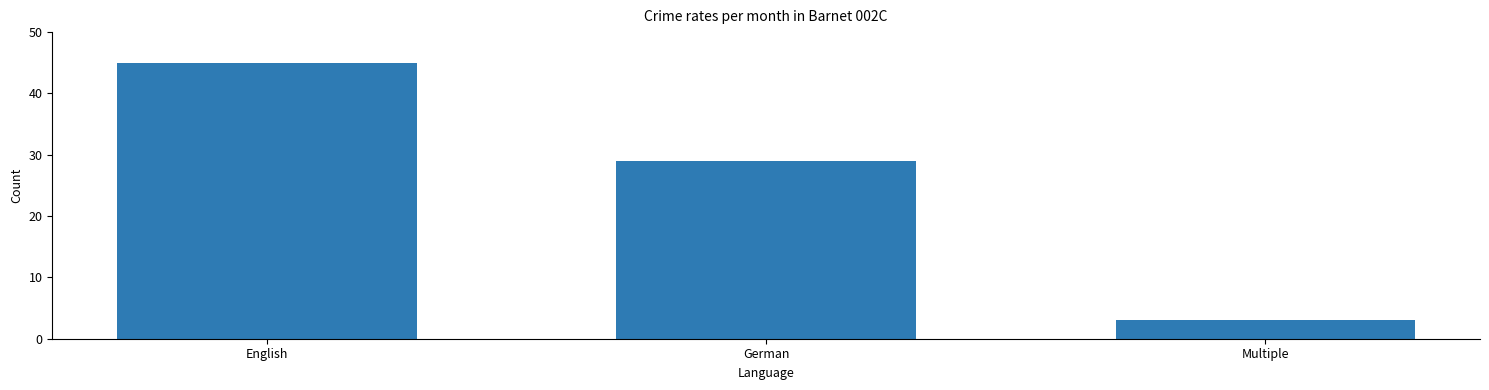

How many values are between 3 and 45?

3